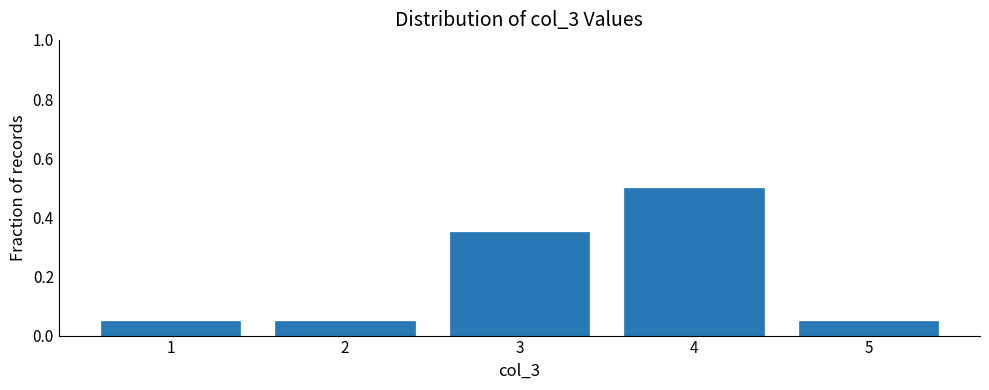

Between 5 and 3, which is larger?

3